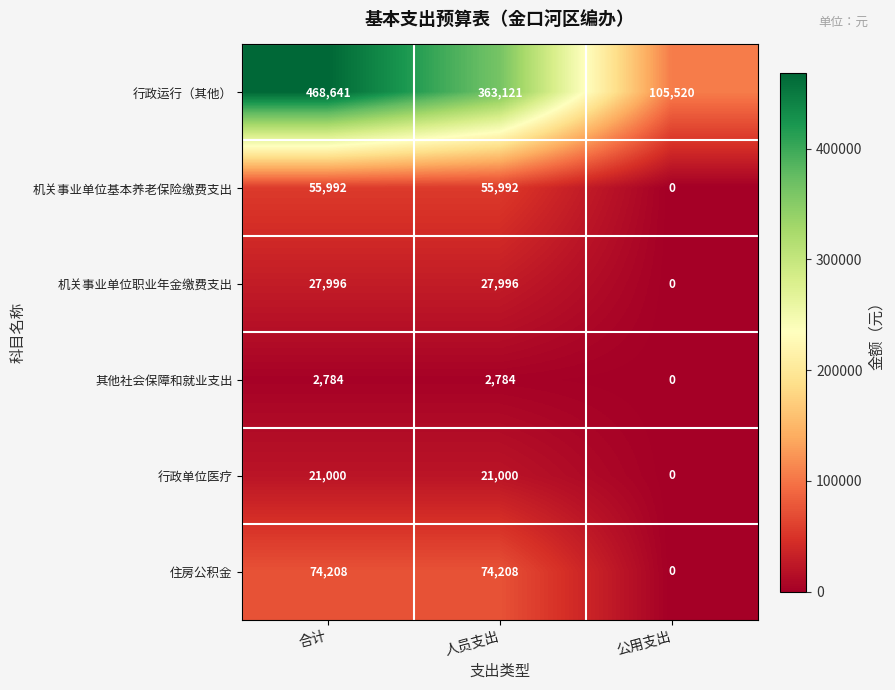

Reading right to left, list all the values displayed in this chart.

行政运行（其他）: 公用支出=105520	人员支出=363121	合计=468641
机关事业单位基本养老保险缴费支出: 公用支出=0	人员支出=55992	合计=55992
机关事业单位职业年金缴费支出: 公用支出=0	人员支出=27996	合计=27996
其他社会保障和就业支出: 公用支出=0	人员支出=2784	合计=2784
行政单位医疗: 公用支出=0	人员支出=21000	合计=21000
住房公积金: 公用支出=0	人员支出=74208	合计=74208